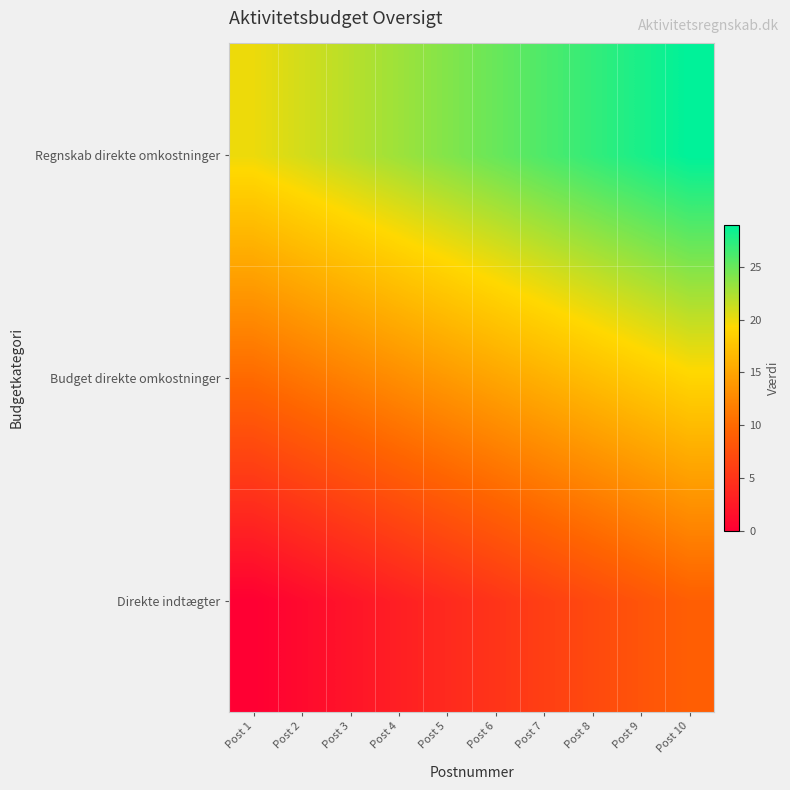

Rank the series by their maximum value, from highest to lowest.

Regnskab direkte omkostninger, Budget direkte omkostninger, Direkte indtægter